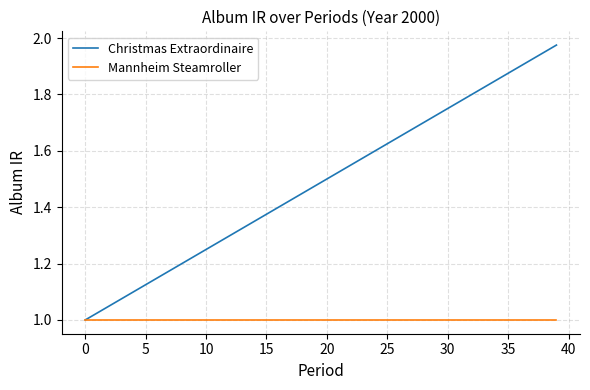

Which series has the largest total across all categories?

Christmas Extraordinaire